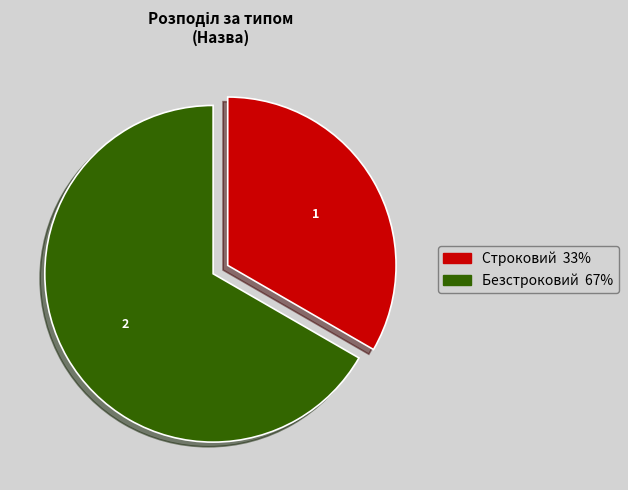

Count the number of slices in the pie.

2